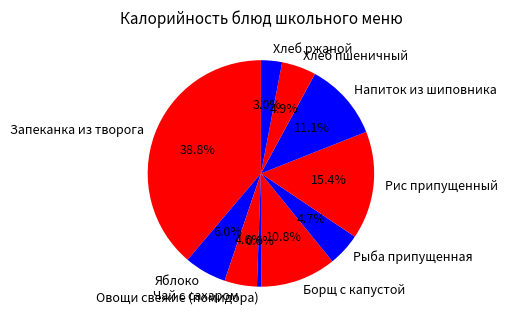

How many slices are in this pie chart?

10